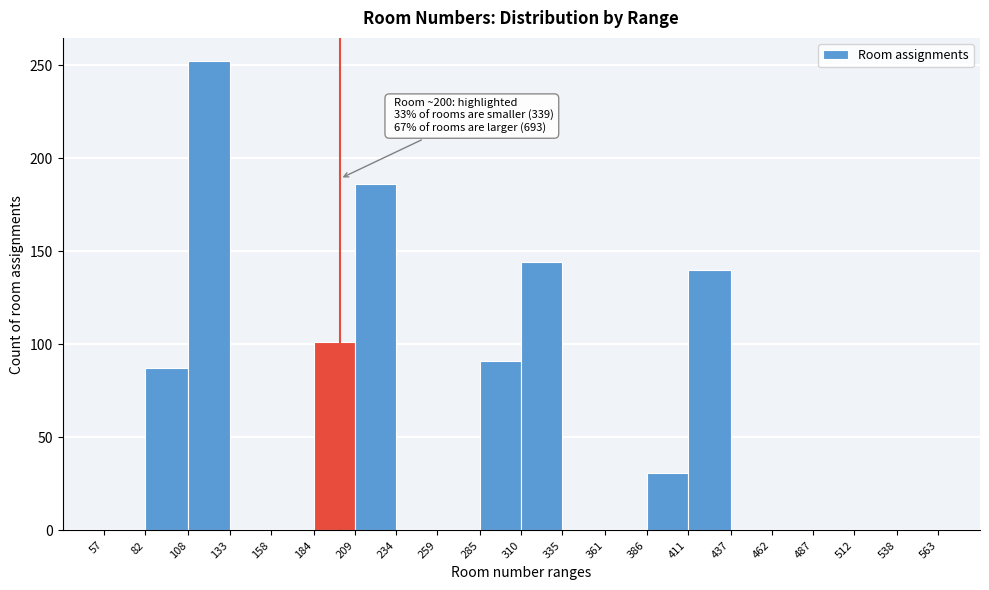

Which range on the x-axis has the tallest bar?

108 to 133